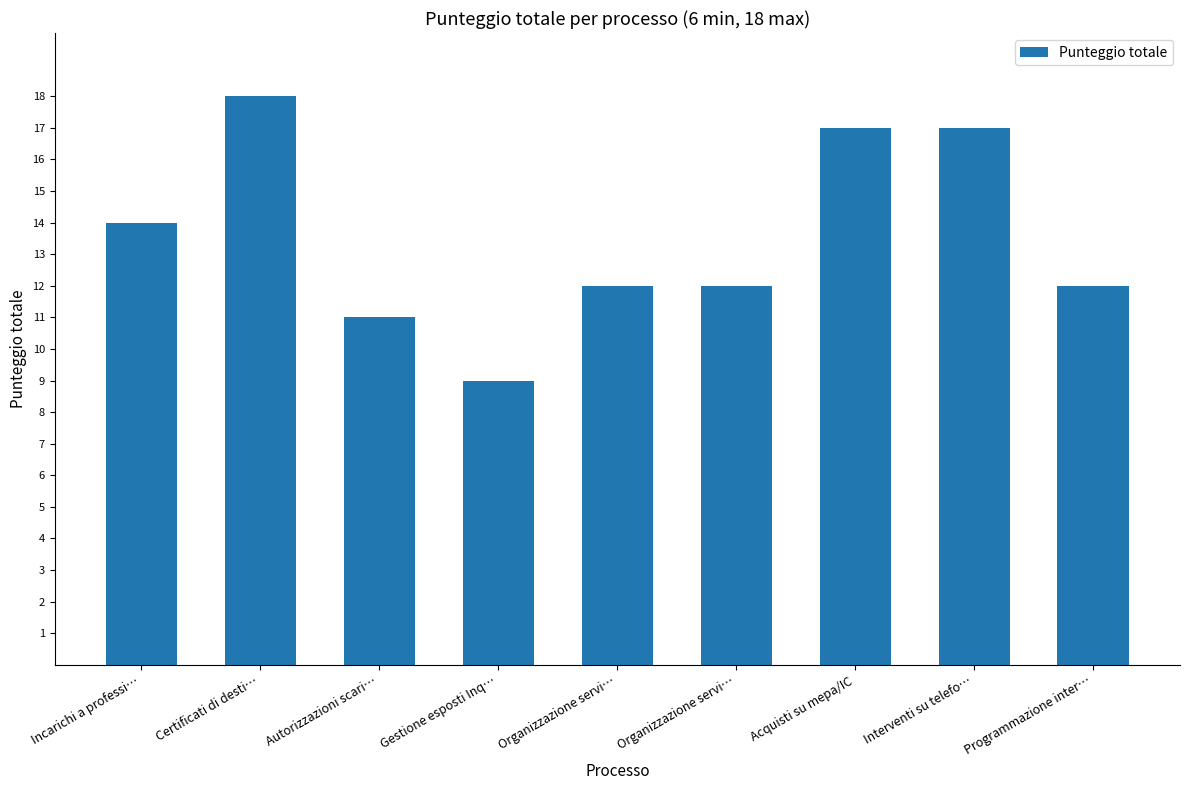

What is the smallest value displayed?

9